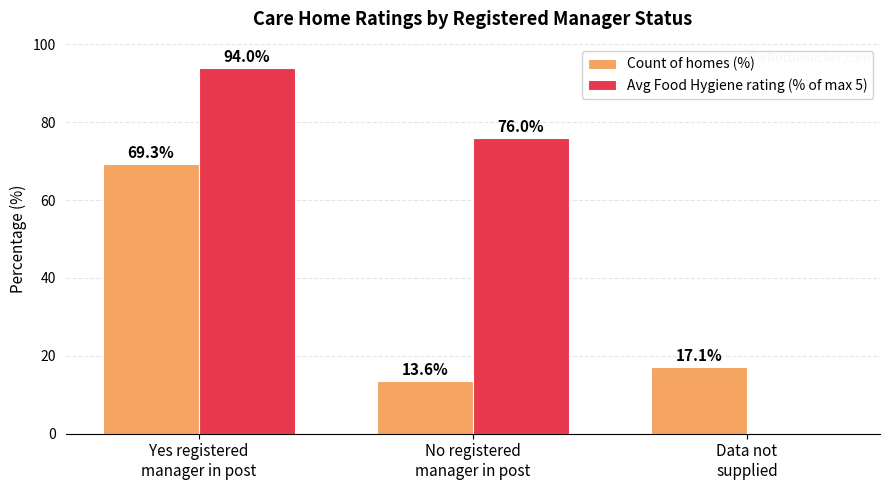

At which label is Count of homes (%) closest to 41?

Data not
supplied